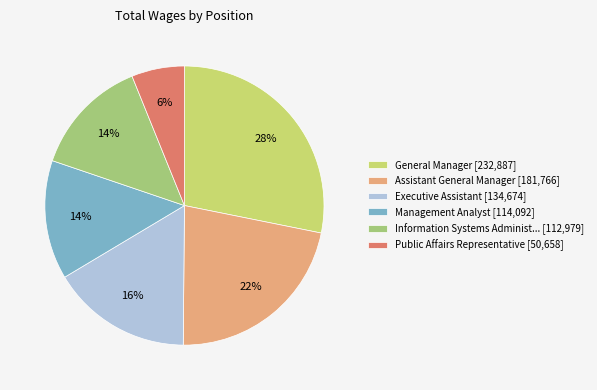

Is there any slice that represents more than half of the pie?

No